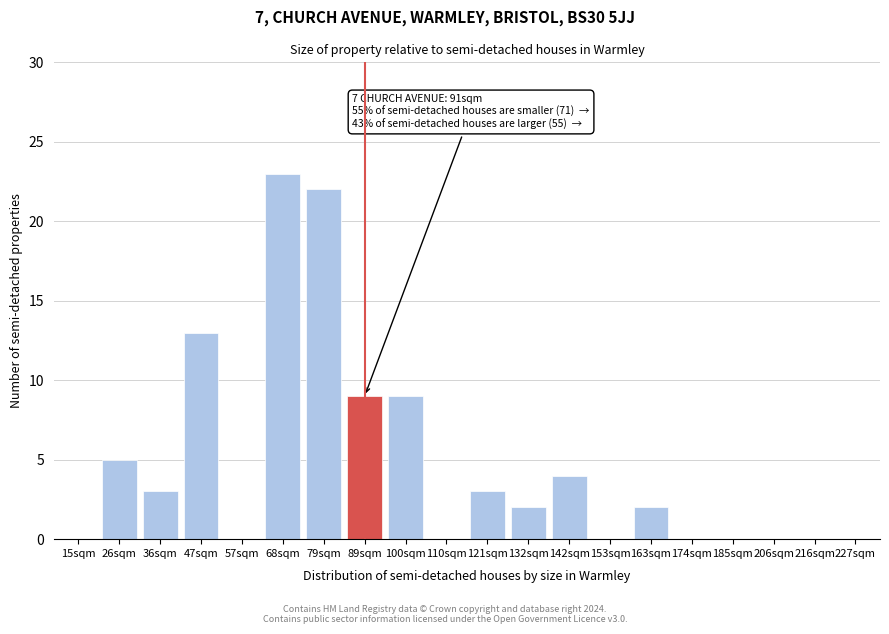

Reading right to left, transcribe all the data shown in this chart.

227sqm=0	216sqm=0	206sqm=0	185sqm=0	174sqm=0	163sqm=2	153sqm=0	142sqm=4	132sqm=2	121sqm=3	110sqm=0	100sqm=9	89sqm=9	79sqm=22	68sqm=23	57sqm=0	47sqm=13	36sqm=3	26sqm=5	15sqm=0